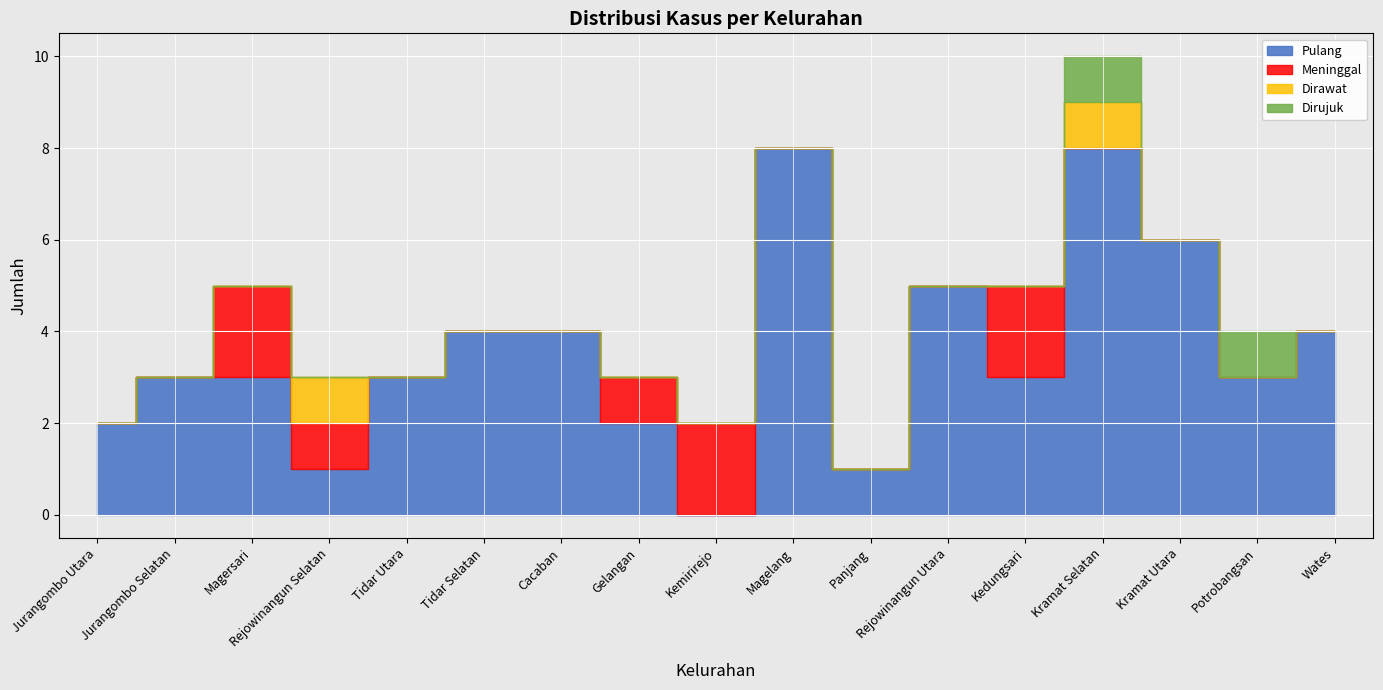

What is the label of the 1st point from the right?

Wates